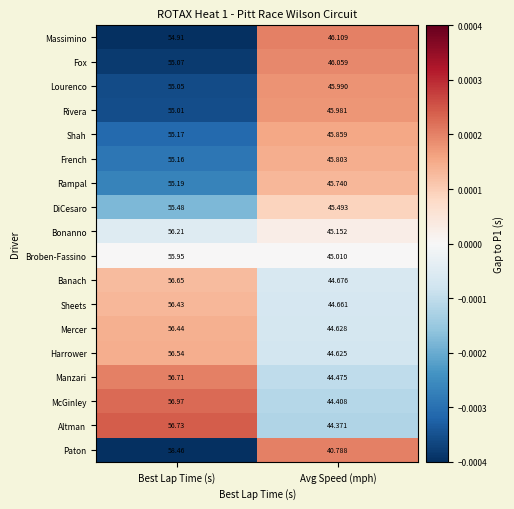

At which category is the sum across all series the highest?

Best Lap Time (s)